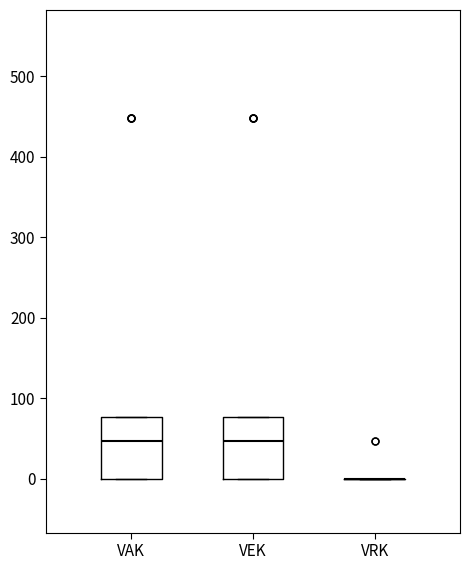

Reading left to right, read every box against the y-axis: the position of its median line, the range the box covers, and the ends of its whiskers. The values are not printed on the chart, so give them approximately, as read against the axis.

VAK: median 50, box 0 to 80, whiskers 0 to 80
VEK: median 50, box 0 to 80, whiskers 0 to 80
VRK: box collapsed to a line at 0, whiskers 0 to 0